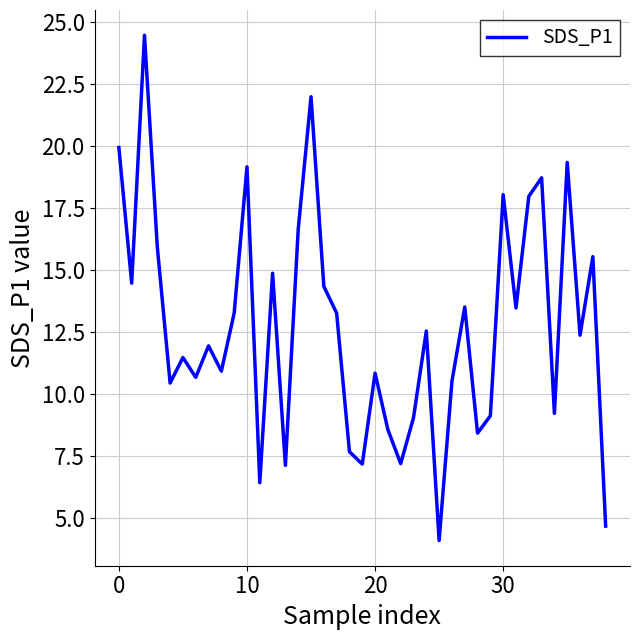

What is the difference between the maximum and minimum values?

20.4